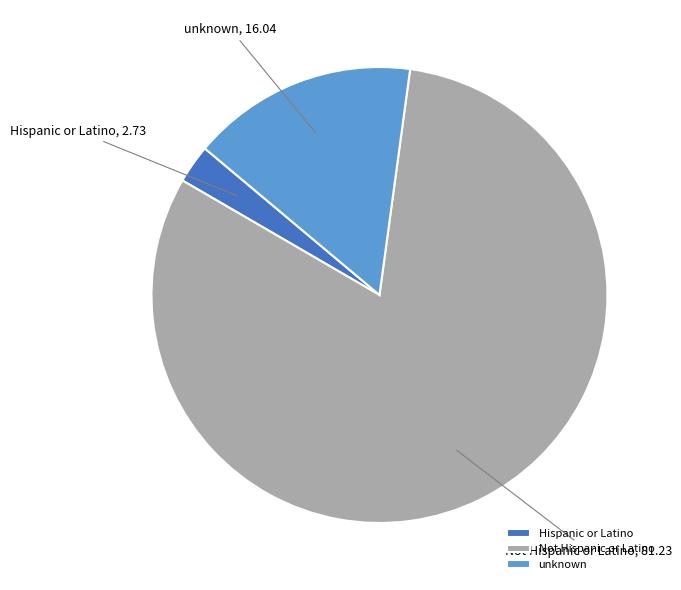

Do Not Hispanic or Latino and unknown together represent more than half of the pie?

Yes